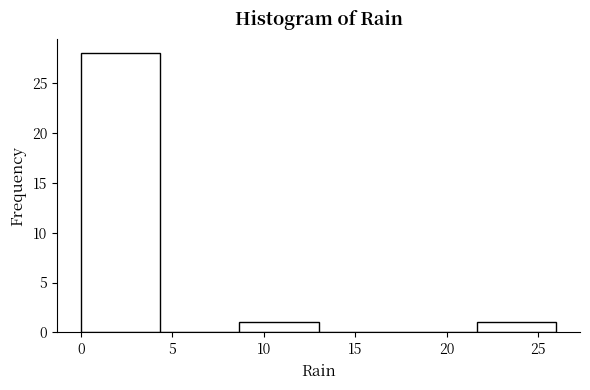

Which range on the x-axis has the tallest bar?

0.0 to 4.5